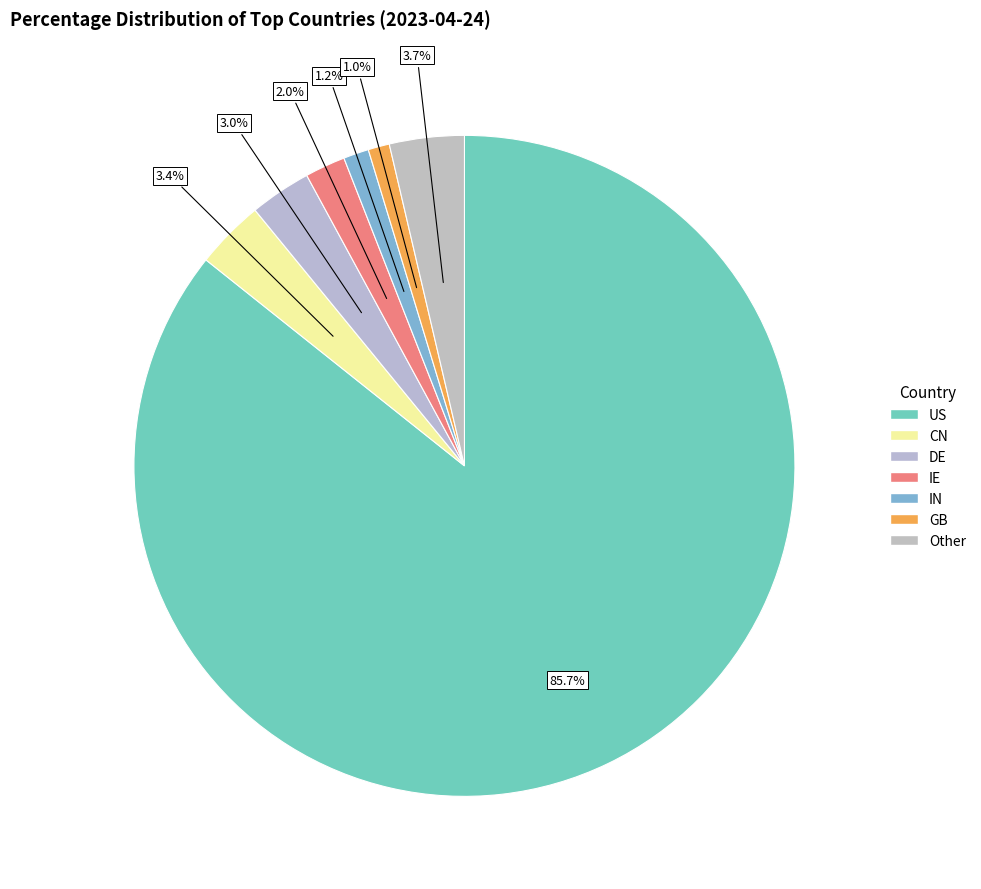

What portion of the pie excludes IE?

98.0%